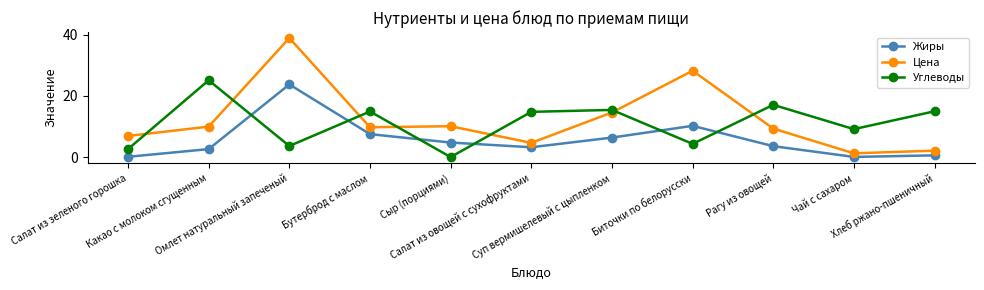

At which category is the sum across all series the highest?

Омлет натуральный запеченый